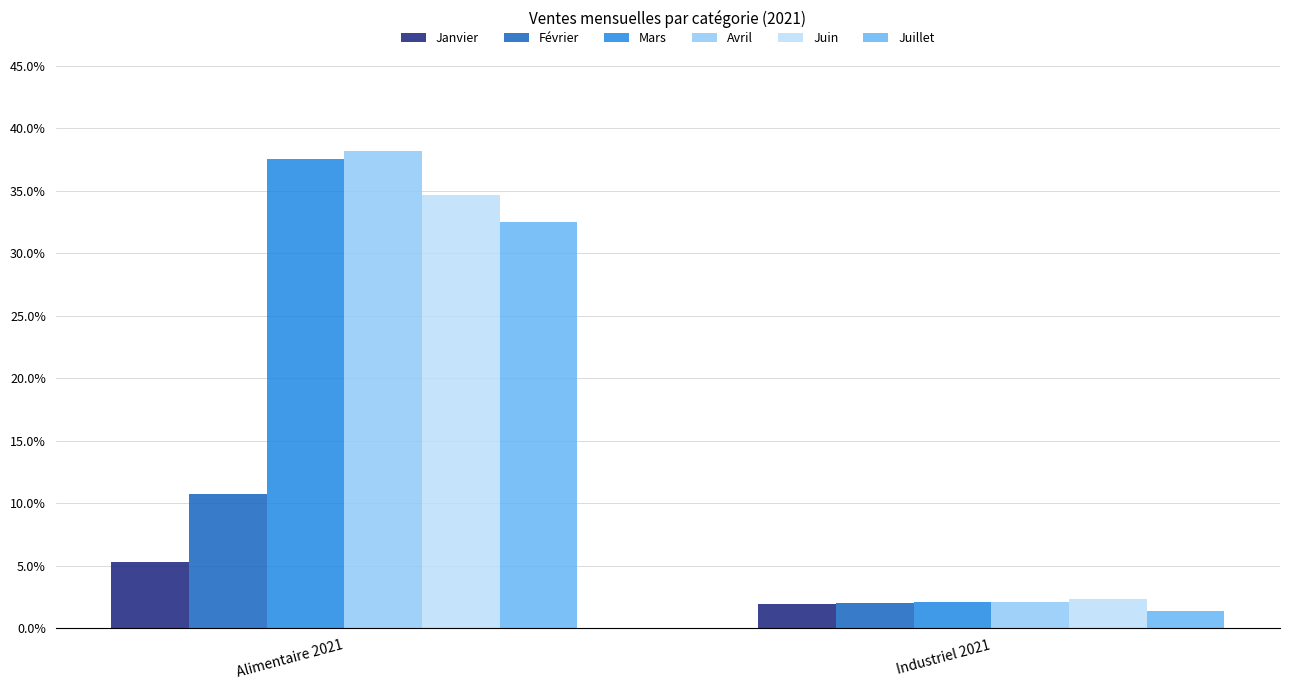

Read the Janvier value at Alimentaire 2021.

0.1